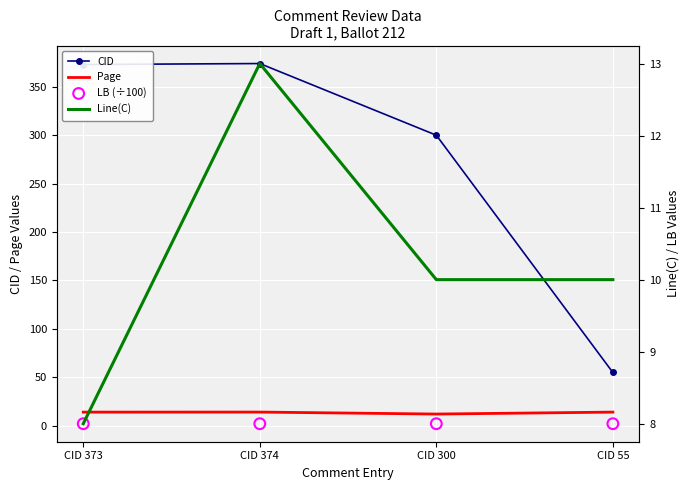

Is the value of Page at CID 55 greater than the value of Line(C) at CID 374?

Yes